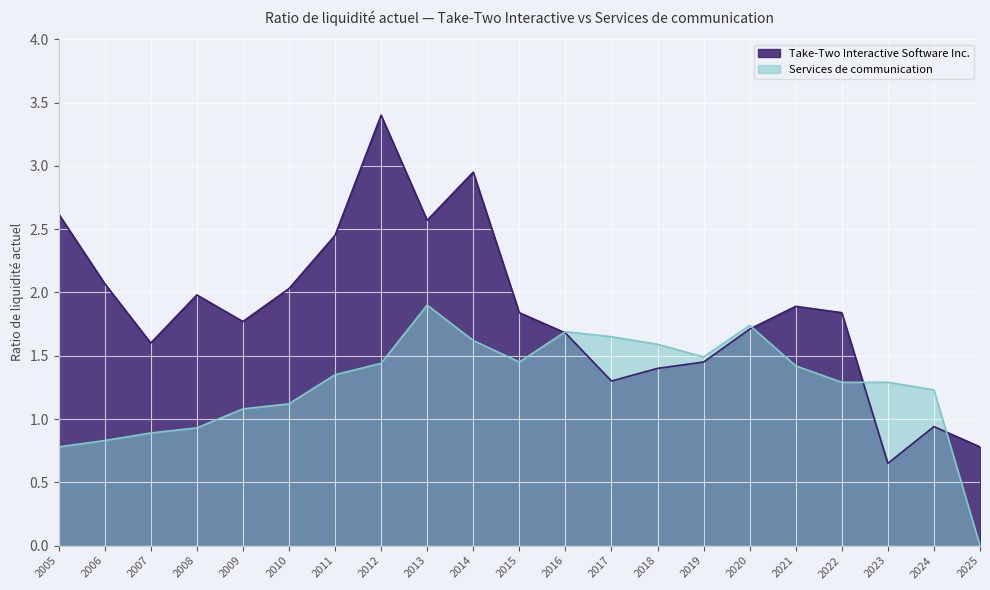

At which label is Services de communication closest to 0?

2025